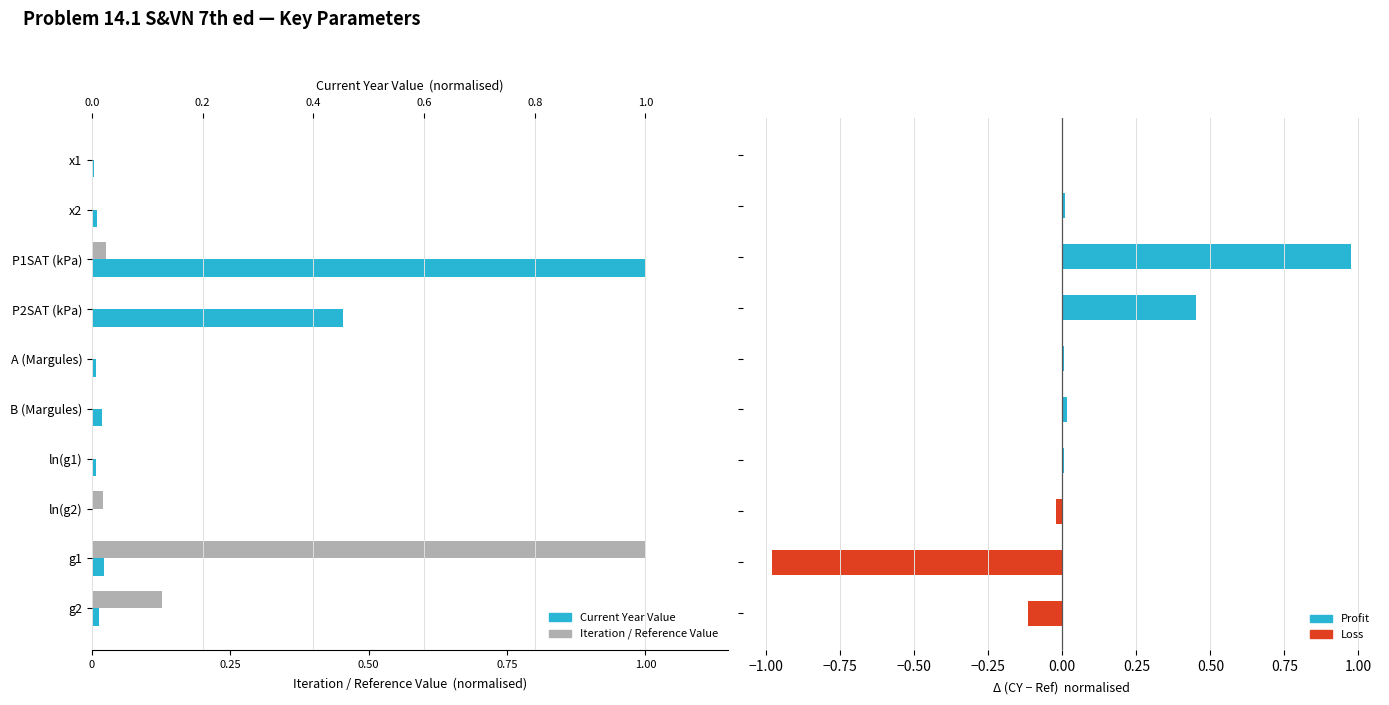

Reading left to right, what are all the values shown in this chart?

Current Year Value: 0.0	0.0	1.0	0.5	0.0	0.0	0.0	0.0	0.0	0.0
Iteration / Reference Value: 0.0	0.0	0.0	0.0	0.0	0.0	0.0	0.0	1.0	0.1